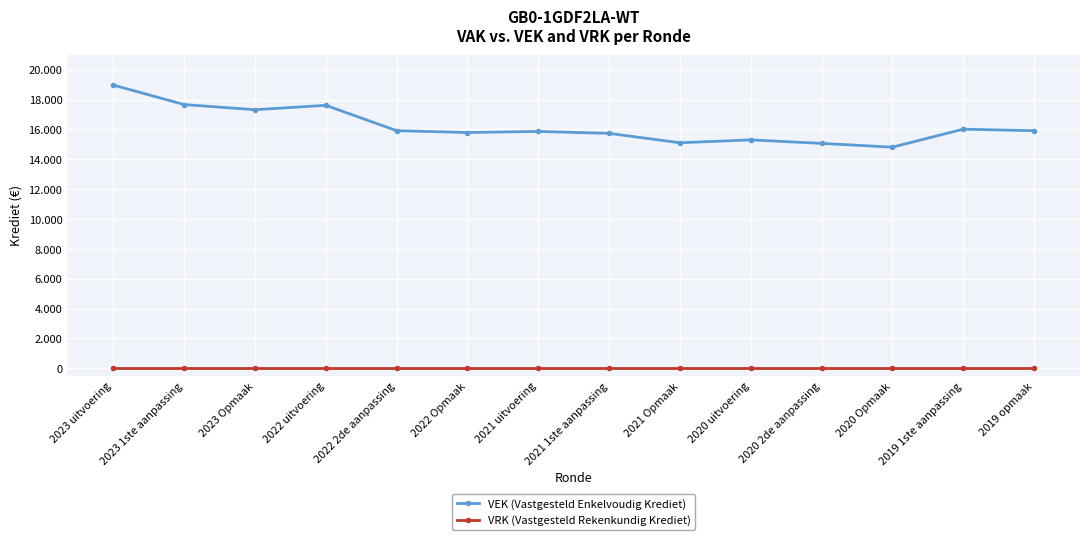

Is this an area chart (filled region under the line)?

No